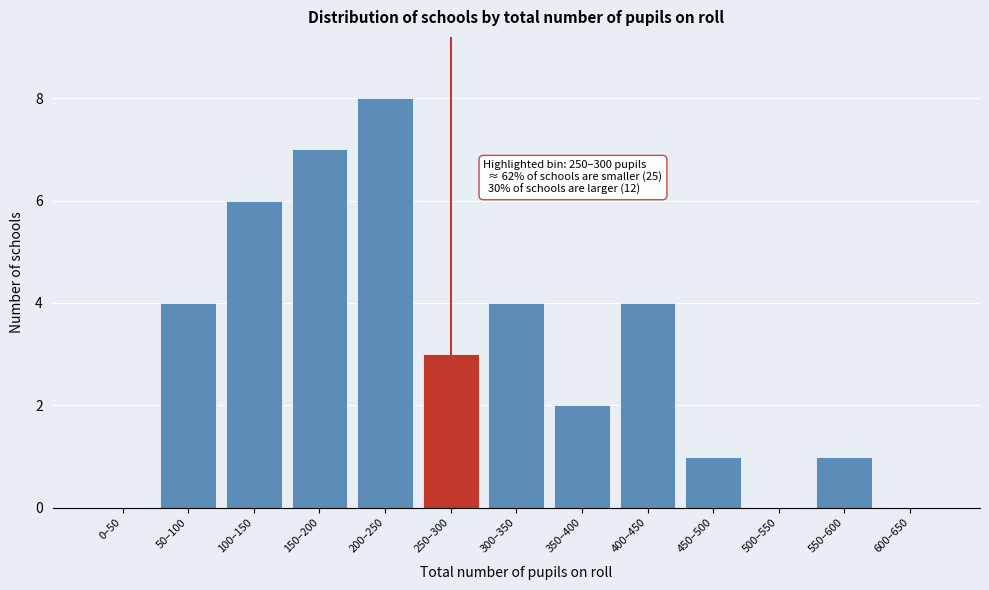

Reading left to right, what are all the values shown in this chart?

0–50=0	50–100=4	100–150=6	150–200=7	200–250=8	250–300=3	300–350=4	350–400=2	400–450=4	450–500=1	500–550=0	550–600=1	600–650=0